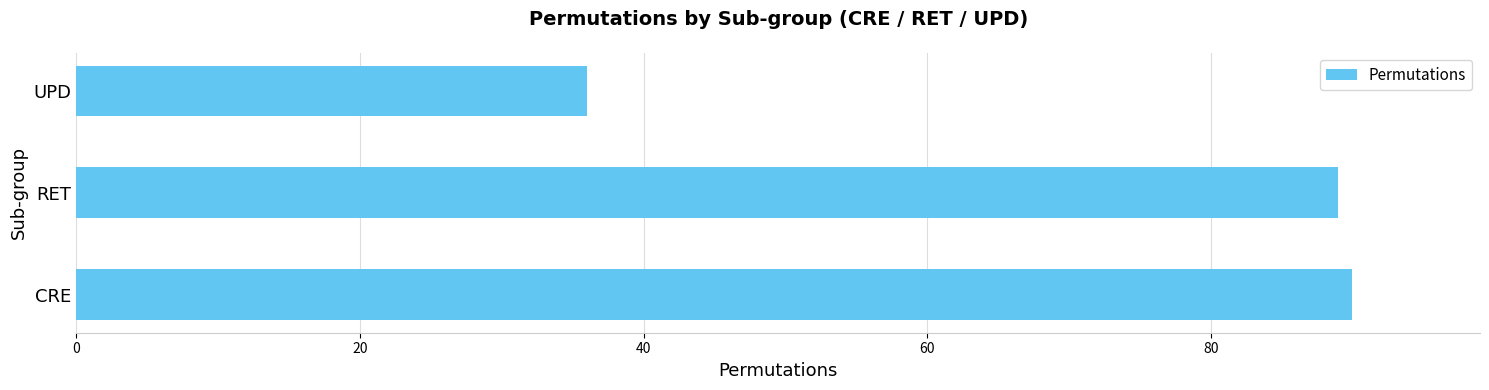

What is the difference between the values at UPD and CRE?

54